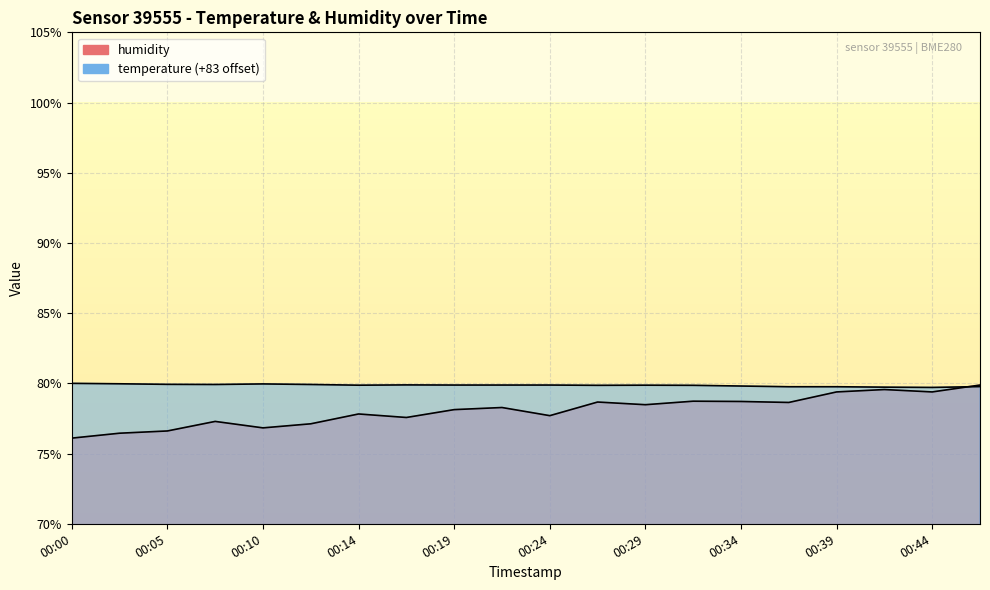

List the labels in order of humidity value, smallest first.

00:00, 00:02, 00:05, 00:10, 00:12, 00:07, 00:17, 00:24, 00:14, 00:19, 00:22, 00:29, 00:36, 00:27, 00:34, 00:31, 00:39, 00:44, 00:41, 00:46